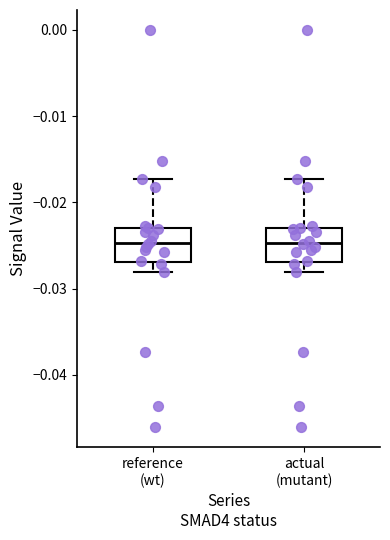

Reading left to right, transcribe this box plot: for each box, give where its median line is, the range the box spans, and where its two whiskers end, as read against the y-axis. The values are not printed on the chart, so give them approximately, as read against the axis.

reference (wt): median -0.025, box -0.027 to -0.023, whiskers -0.028 to -0.017
actual (mutant): median -0.025, box -0.027 to -0.023, whiskers -0.028 to -0.017